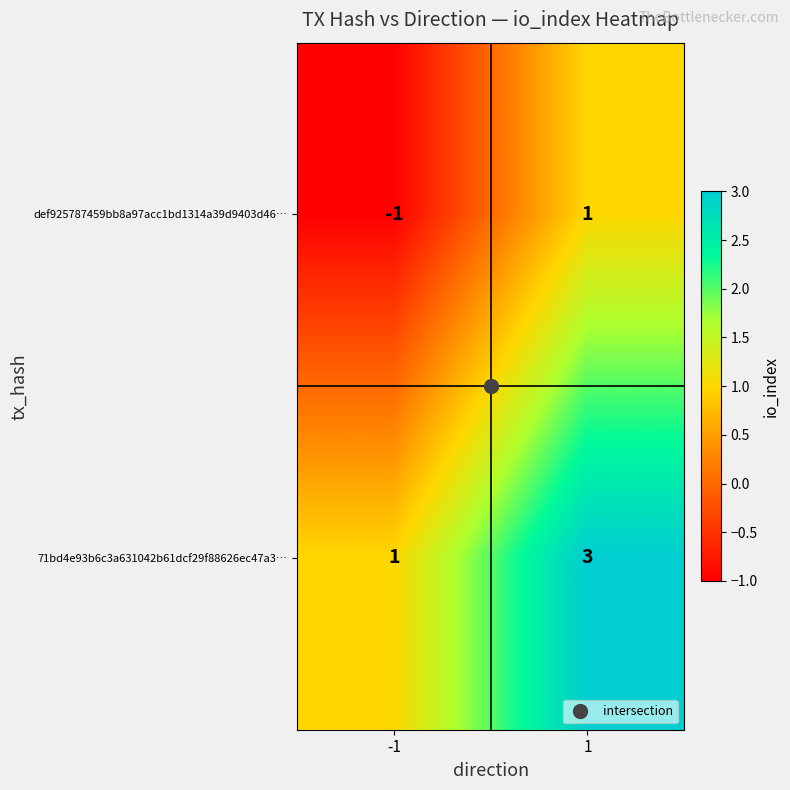

At 1, list the series in order from smallest to largest.

def925787459bb8a97acc1bd1314a39d9403d46…, 71bd4e93b6c3a631042b61dcf29f88626ec47a3…